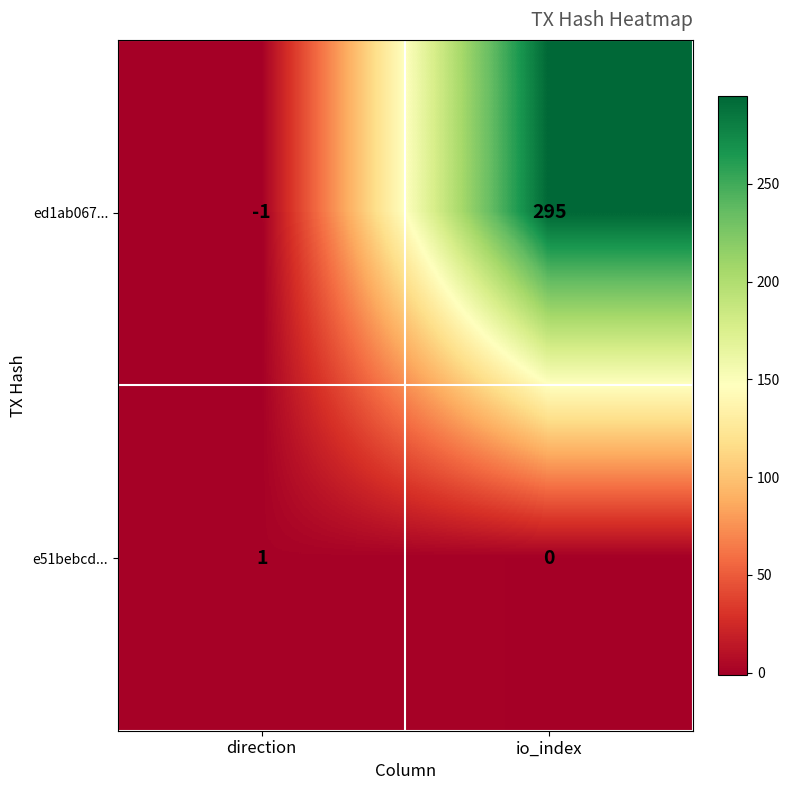

At which category is the sum across all series the highest?

io_index